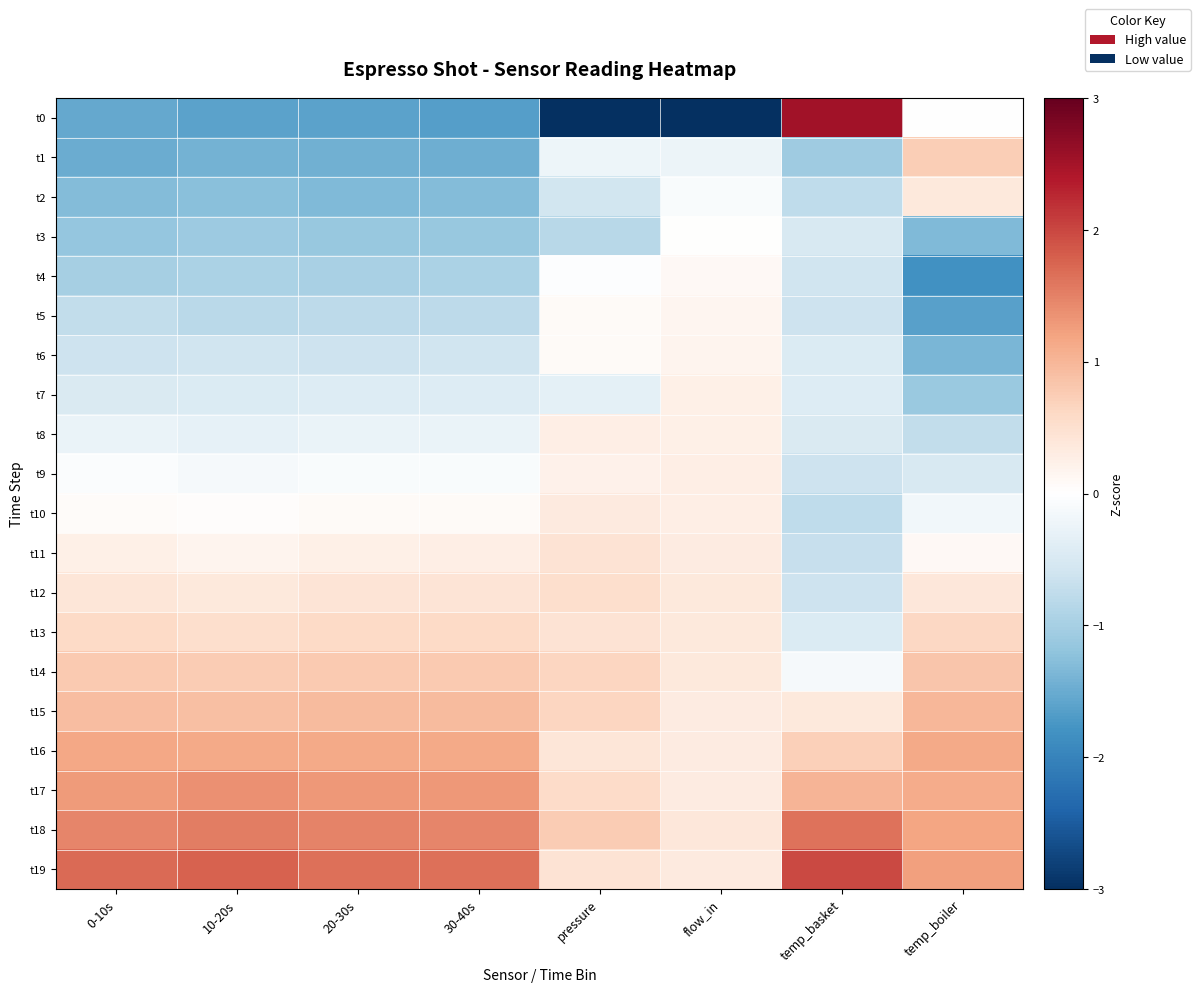

Rank the series at 0-10s from lowest to highest value.

t0, t1, t2, t3, t4, t5, t6, t7, t8, t9, t10, t11, t12, t13, t14, t15, t16, t17, t18, t19